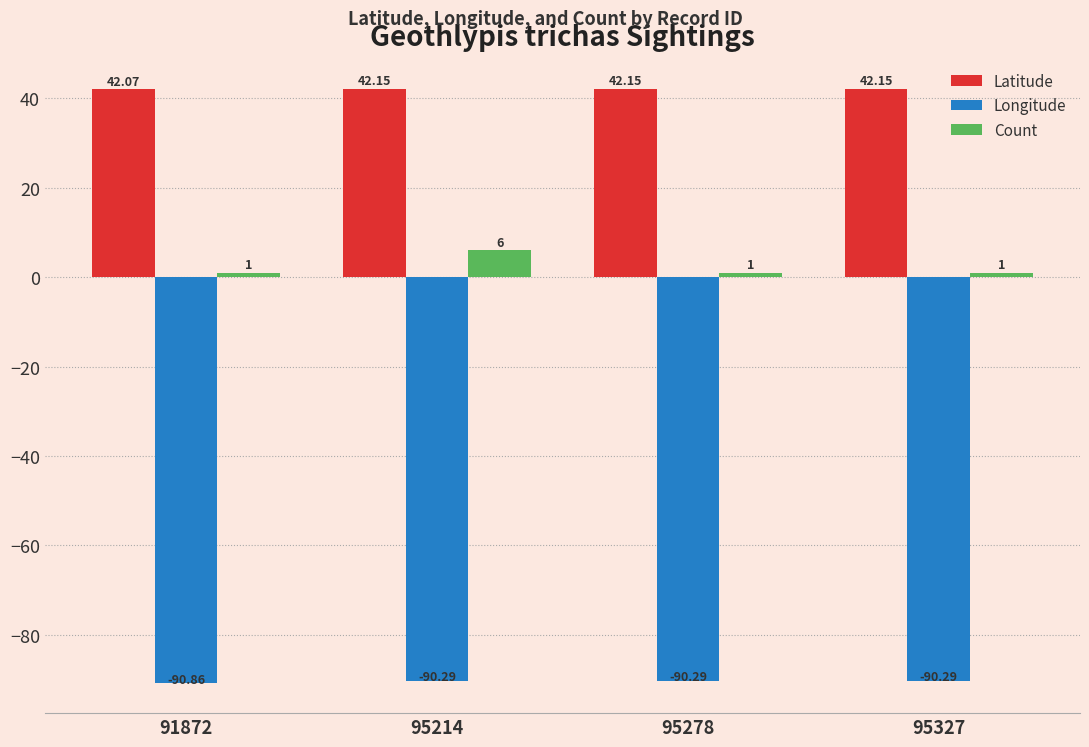

Which category has the lowest value across all series?

91872